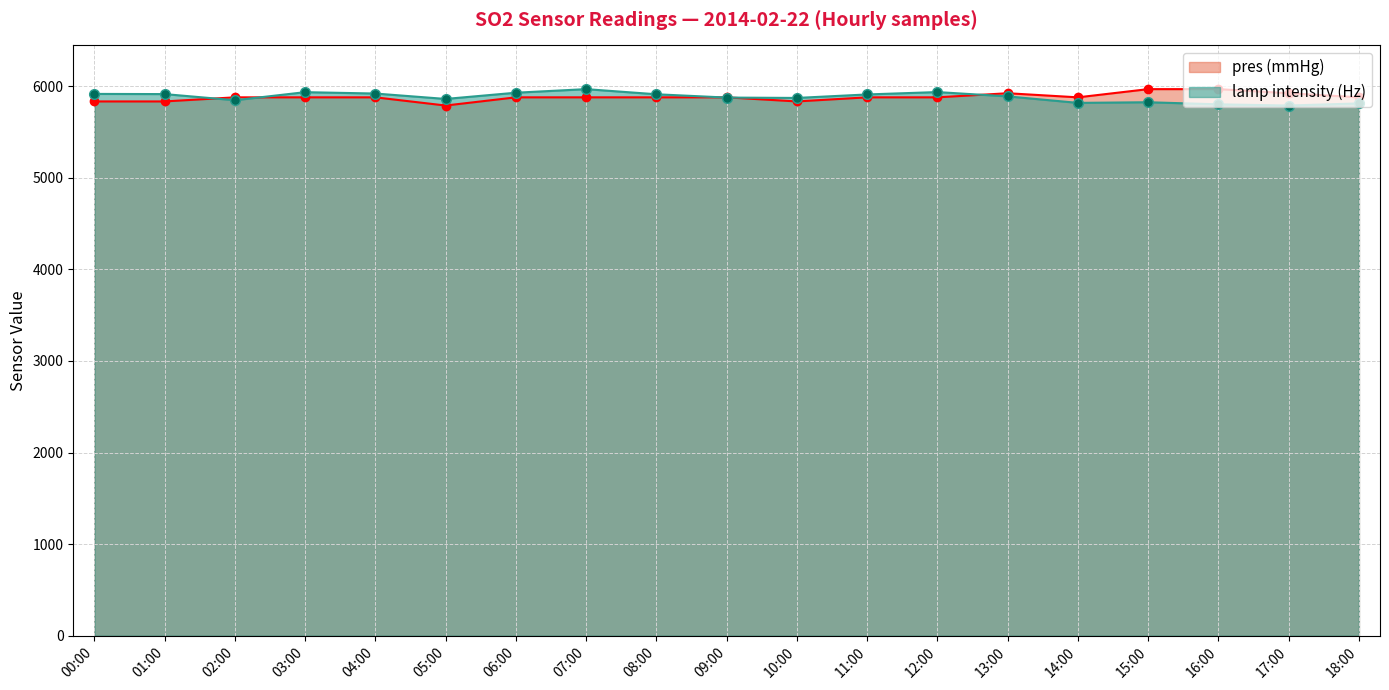

Which category has the highest value across all series?

07:00